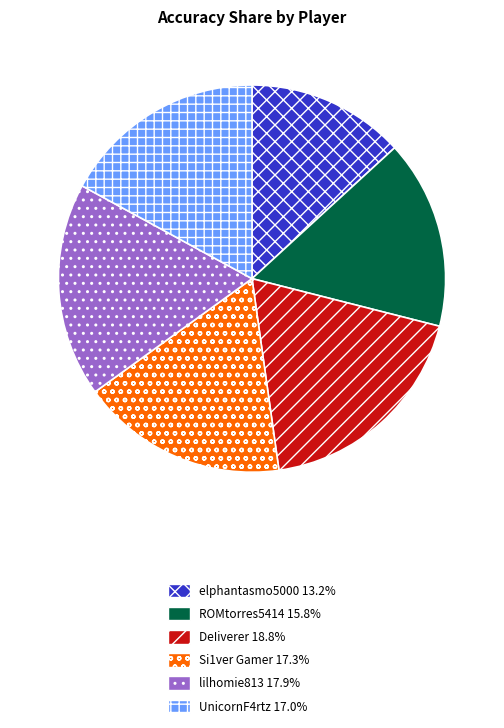

How many slices are in this pie chart?

6